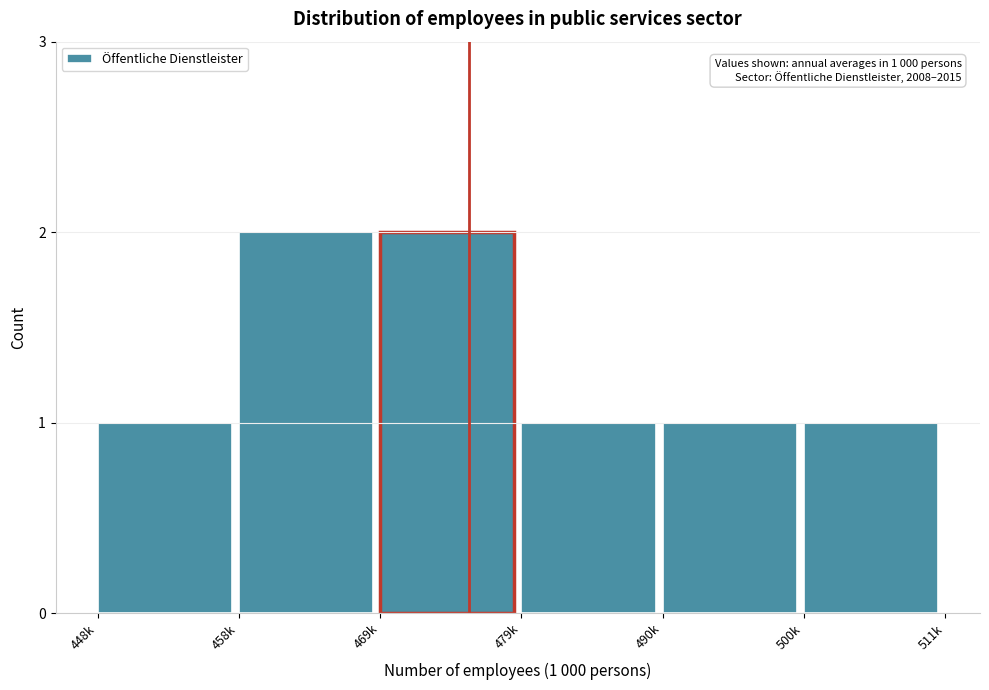

Reading left to right, list all the values displayed in this chart.

448k=1	458k=2	469k=2	479k=1	490k=1	500k=1